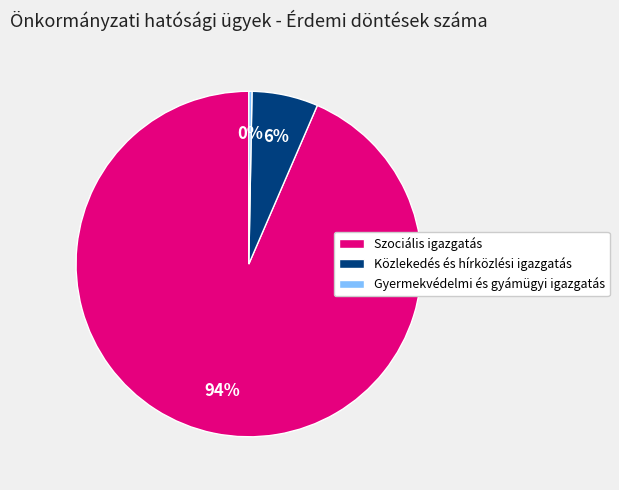

To the nearest percent, what is the combined percentage of Gyermekvédelmi és gyámügyi igazgatás and Szociális igazgatás?

94%